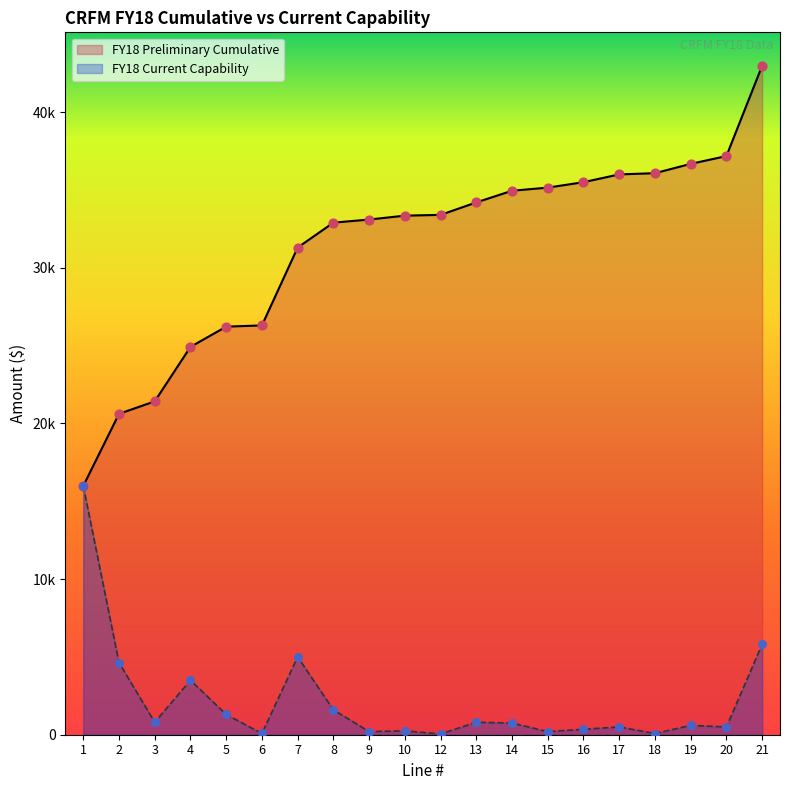

Is the value of FY18 Current Capability at 2 greater than the value of FY18 Preliminary Cumulative at 19?

No